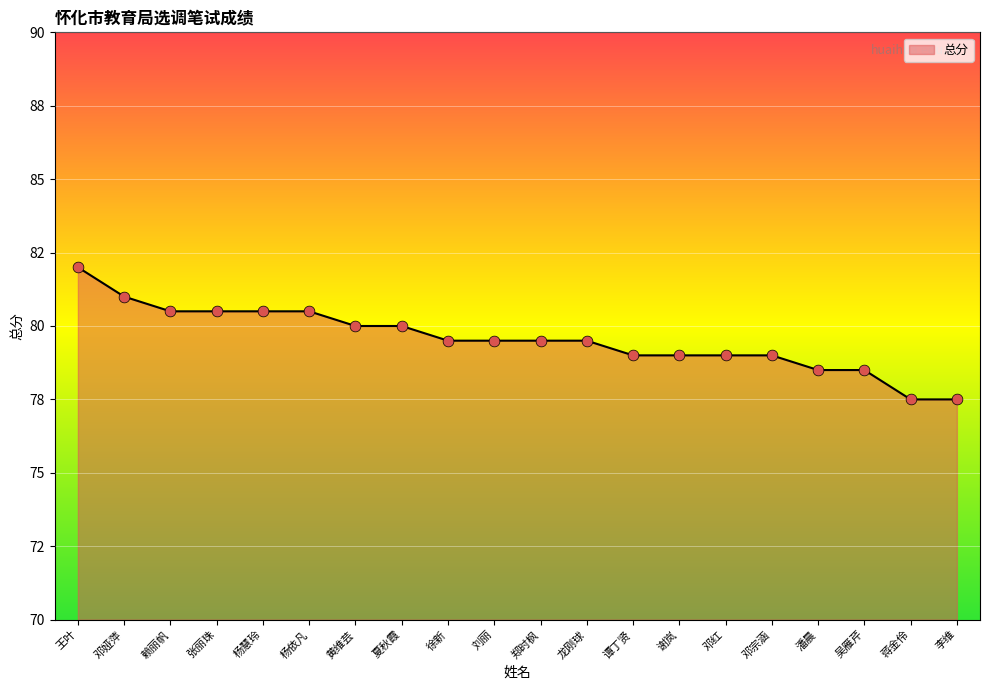

Which has a higher value, 谭丁贤 or 蒋金伶?

谭丁贤